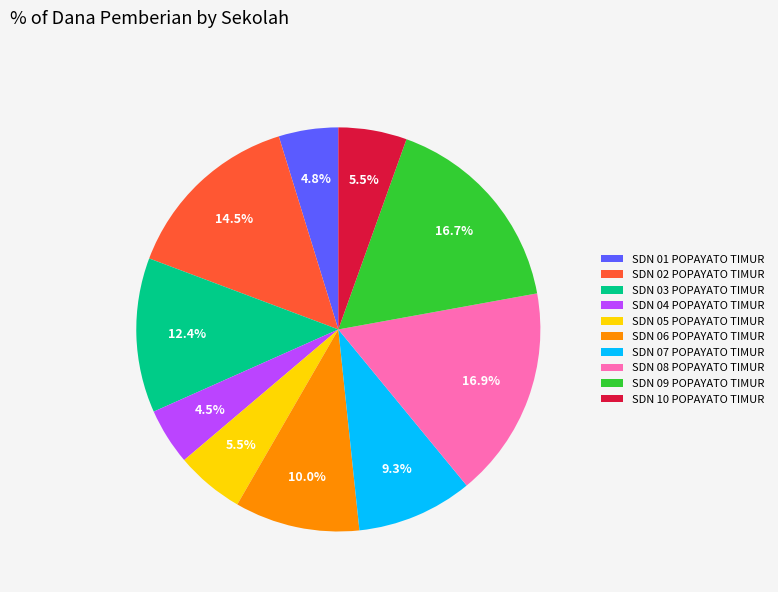

Combined, what portion of the pie is SDN 08 POPAYATO TIMUR and SDN 09 POPAYATO TIMUR?

33.6%